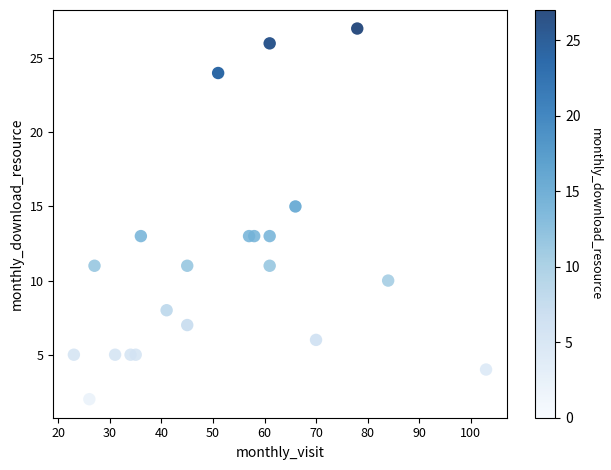

What is the range of X values (max minus min)?

80